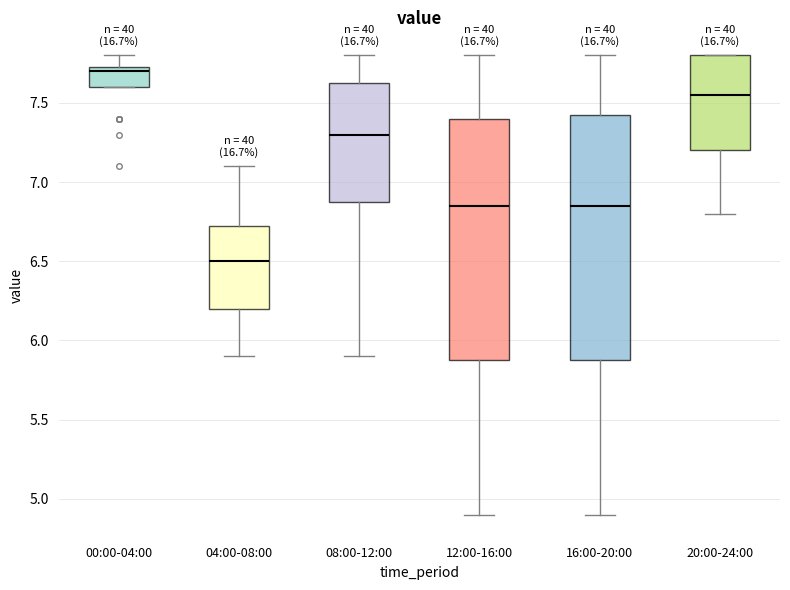

Where is the lower edge of the box for 12:00-16:00 on the y-axis? The values are not printed on the chart, so give them approximately, as read against the axis.

5.90